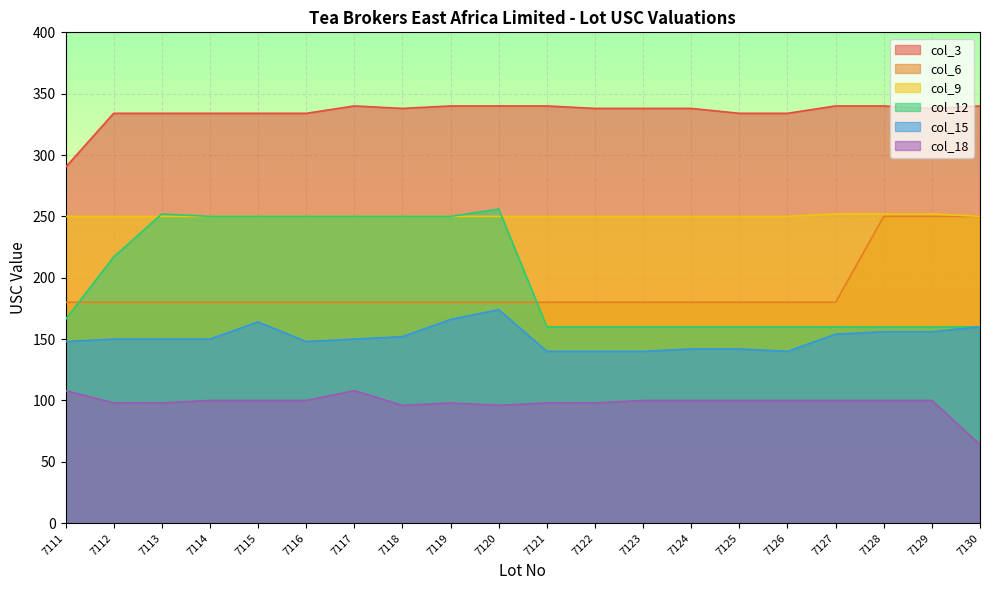

What are all the series names shown in the legend?

col_3, col_6, col_9, col_12, col_15, col_18